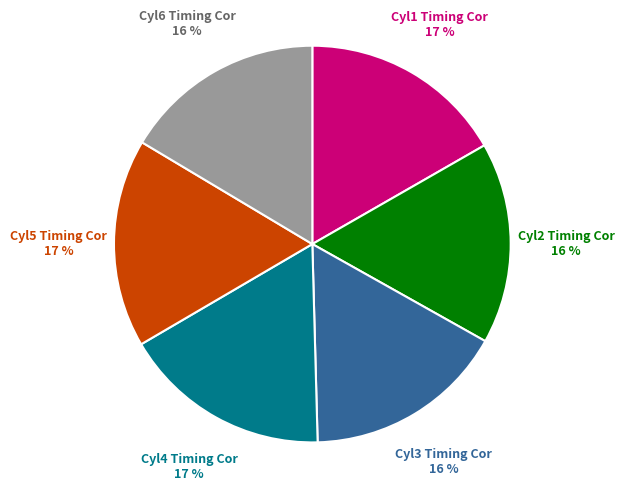

Is there any slice that represents more than half of the pie?

No